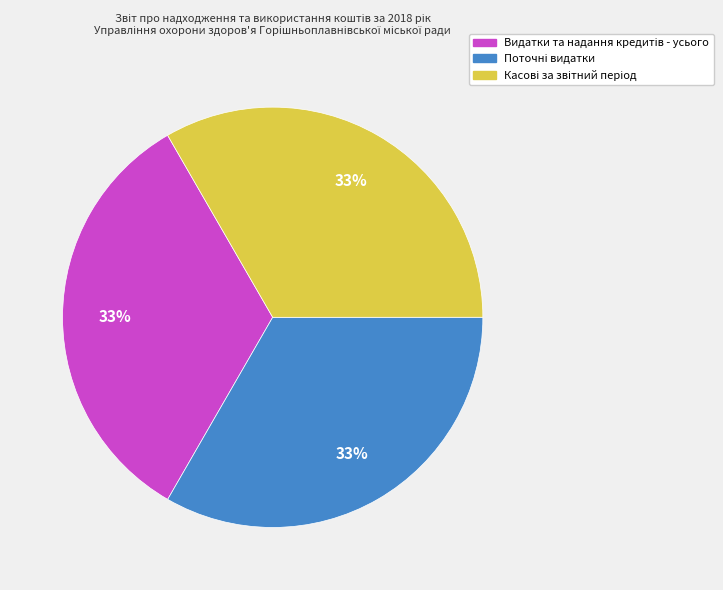

Count the number of slices in the pie.

3